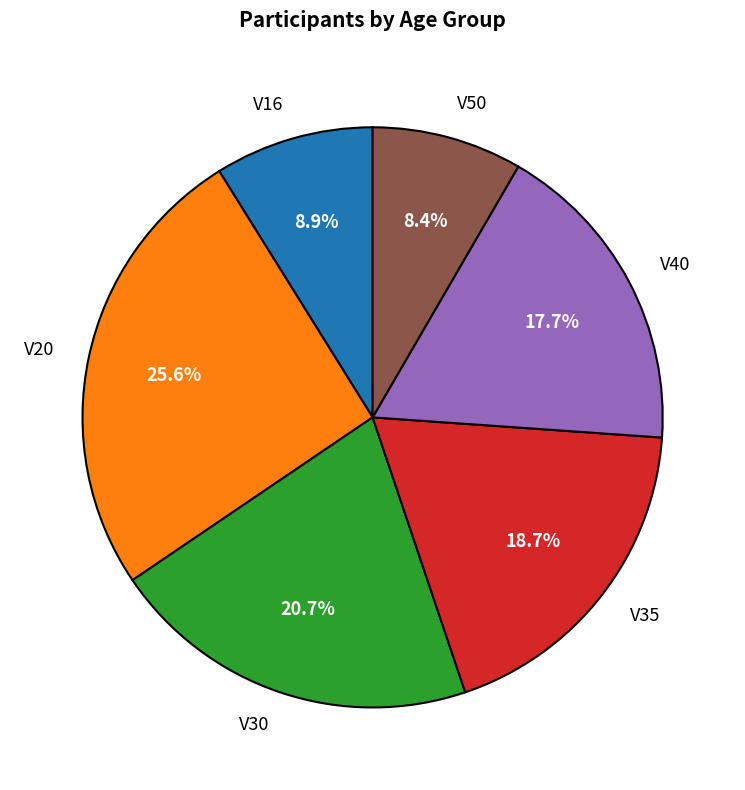

True or false: V16 accounts for 17% of the total.

False